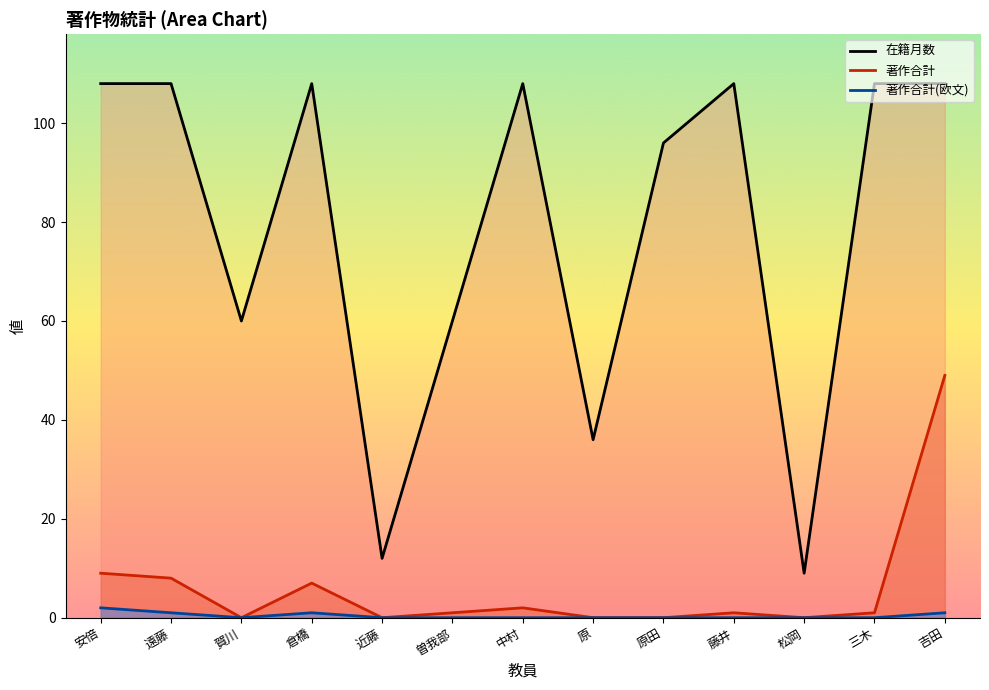

What is the sum of all 在籍月数 values?

1029